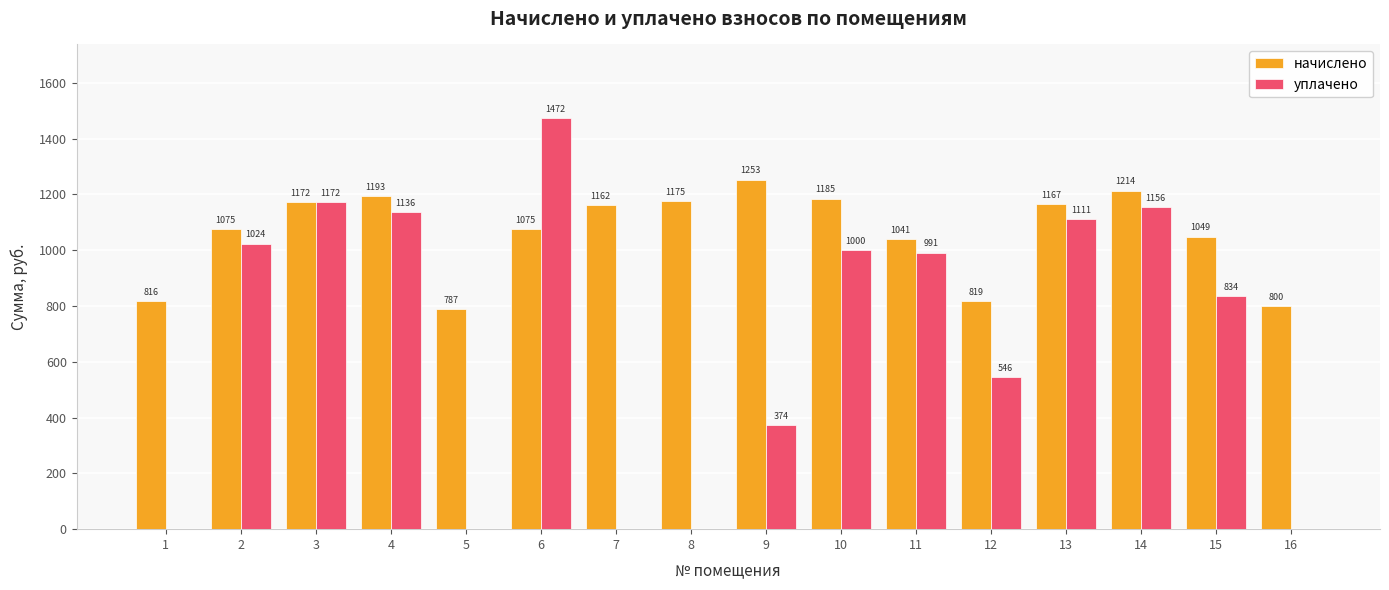

Which series changed the most between 10 and 12?

уплачено